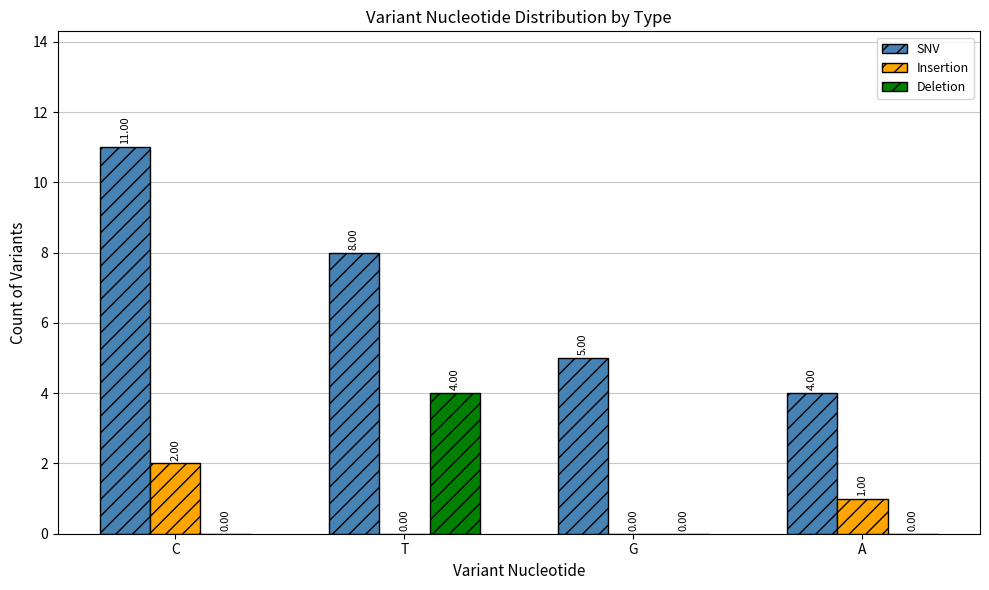

Between C and A, which series saw the biggest shift?

SNV